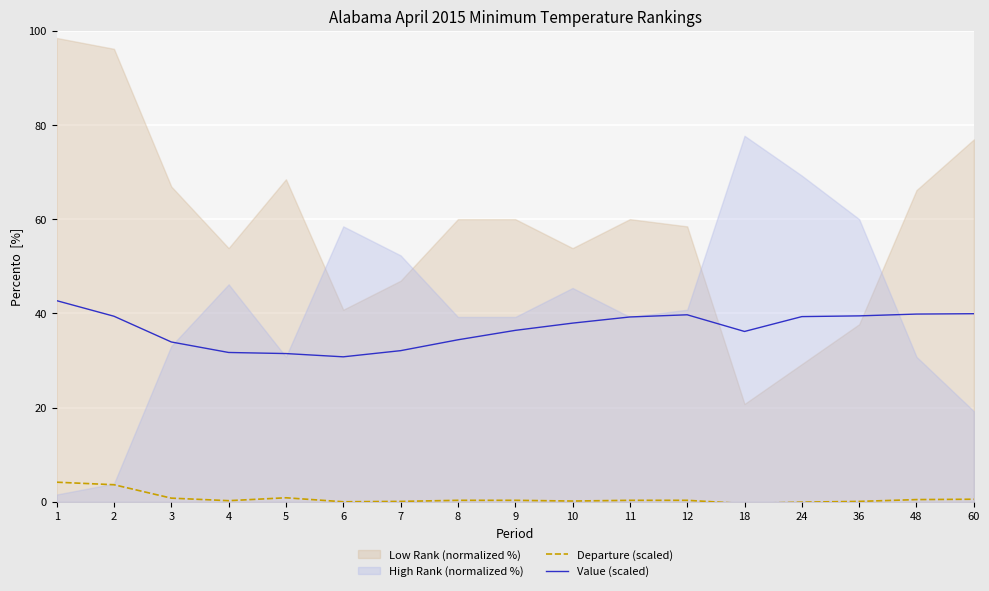

Is it true that Value (scaled) equals 55.4 at 36?

False